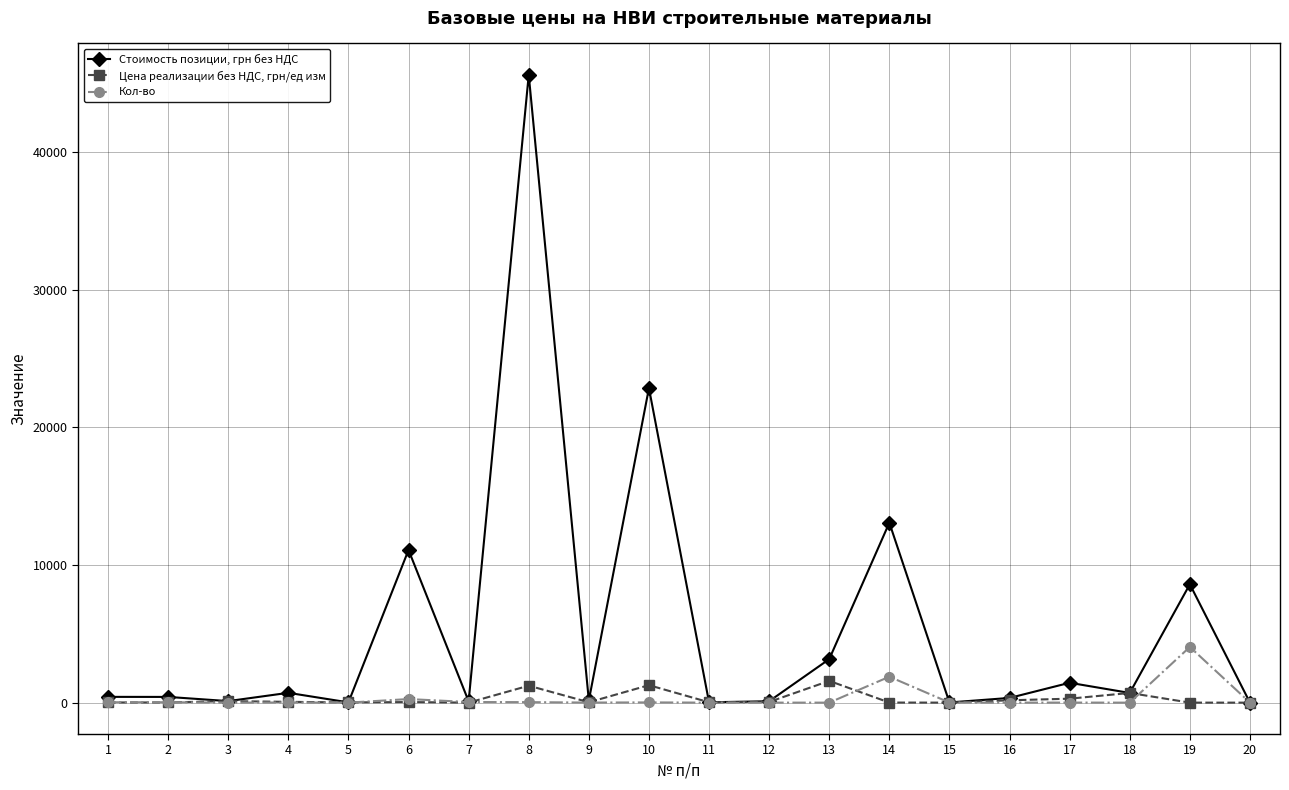

Is this an area chart (filled region under the line)?

No